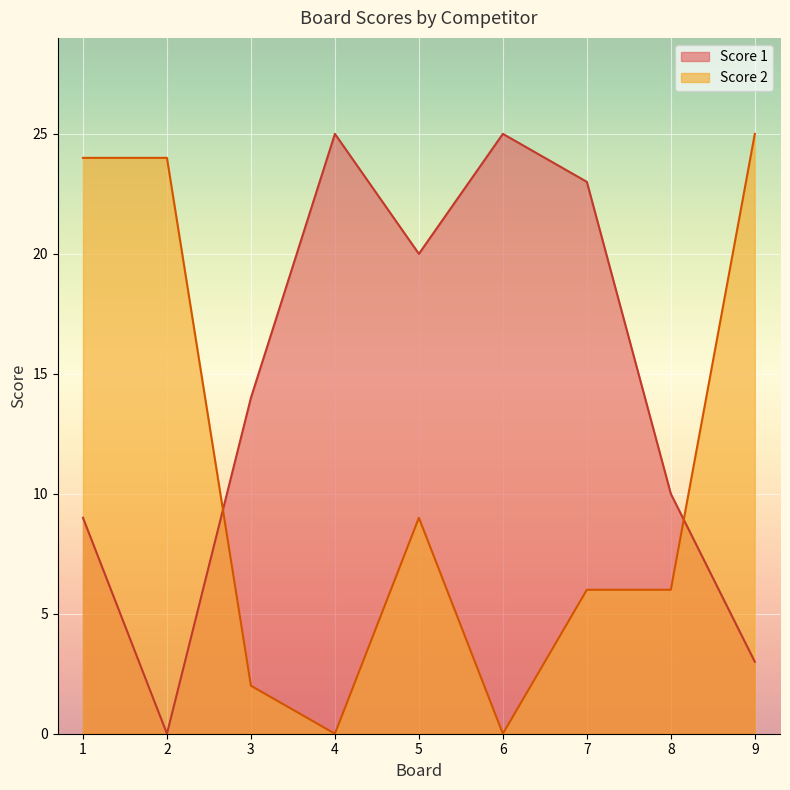

The value of Score 2 at 2 is 24. True or false?

True